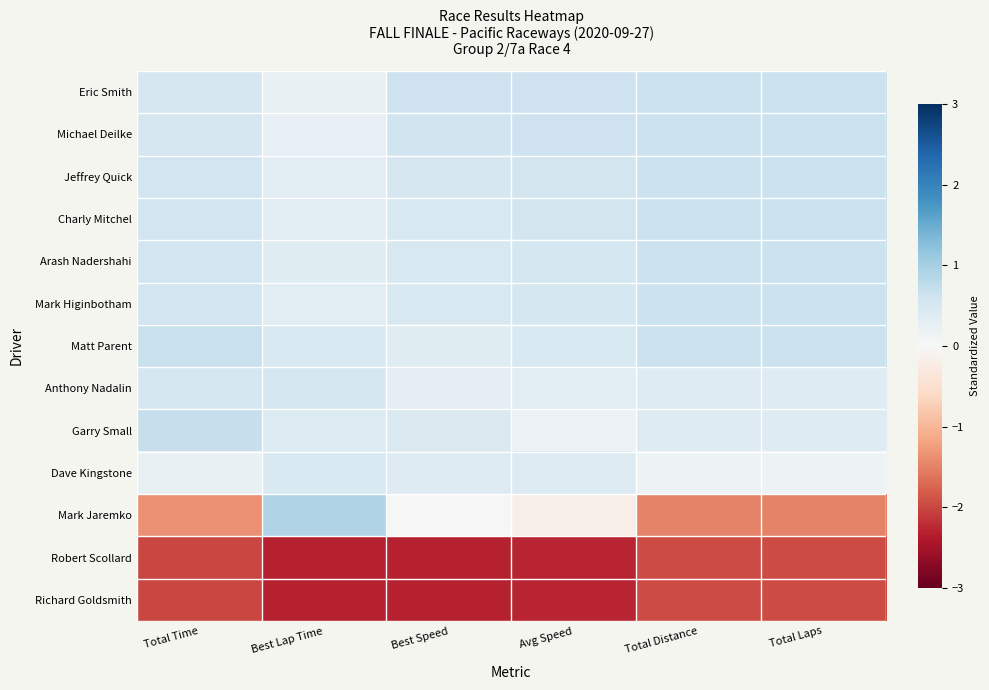

Reading left to right, list all the values displayed in this chart.

Eric Smith: Total Time=0.5	Best Lap Time=0.2	Best Speed=0.6	Avg Speed=0.6	Total Distance=0.6	Total Laps=0.6
Michael Deilke: Total Time=0.5	Best Lap Time=0.2	Best Speed=0.6	Avg Speed=0.6	Total Distance=0.6	Total Laps=0.6
Jeffrey Quick: Total Time=0.6	Best Lap Time=0.3	Best Speed=0.5	Avg Speed=0.5	Total Distance=0.6	Total Laps=0.6
Charly Mitchel: Total Time=0.6	Best Lap Time=0.3	Best Speed=0.5	Avg Speed=0.5	Total Distance=0.6	Total Laps=0.6
Arash Nadershahi: Total Time=0.6	Best Lap Time=0.4	Best Speed=0.5	Avg Speed=0.5	Total Distance=0.6	Total Laps=0.6
Mark Higinbotham: Total Time=0.6	Best Lap Time=0.4	Best Speed=0.5	Avg Speed=0.5	Total Distance=0.6	Total Laps=0.6
Matt Parent: Total Time=0.7	Best Lap Time=0.5	Best Speed=0.4	Avg Speed=0.4	Total Distance=0.6	Total Laps=0.6
Anthony Nadalin: Total Time=0.5	Best Lap Time=0.5	Best Speed=0.3	Avg Speed=0.3	Total Distance=0.4	Total Laps=0.4
Garry Small: Total Time=0.7	Best Lap Time=0.4	Best Speed=0.4	Avg Speed=0.2	Total Distance=0.4	Total Laps=0.4
Dave Kingstone: Total Time=0.2	Best Lap Time=0.5	Best Speed=0.4	Avg Speed=0.4	Total Distance=0.2	Total Laps=0.2
Mark Jaremko: Total Time=-1.4	Best Lap Time=0.9	Best Speed=-0.0	Avg Speed=-0.2	Total Distance=-1.5	Total Laps=-1.5
Robert Scollard: Total Time=-2.0	Best Lap Time=-2.3	Best Speed=-2.3	Avg Speed=-2.3	Total Distance=-2.0	Total Laps=-2.0
Richard Goldsmith: Total Time=-2.0	Best Lap Time=-2.3	Best Speed=-2.3	Avg Speed=-2.3	Total Distance=-2.0	Total Laps=-2.0